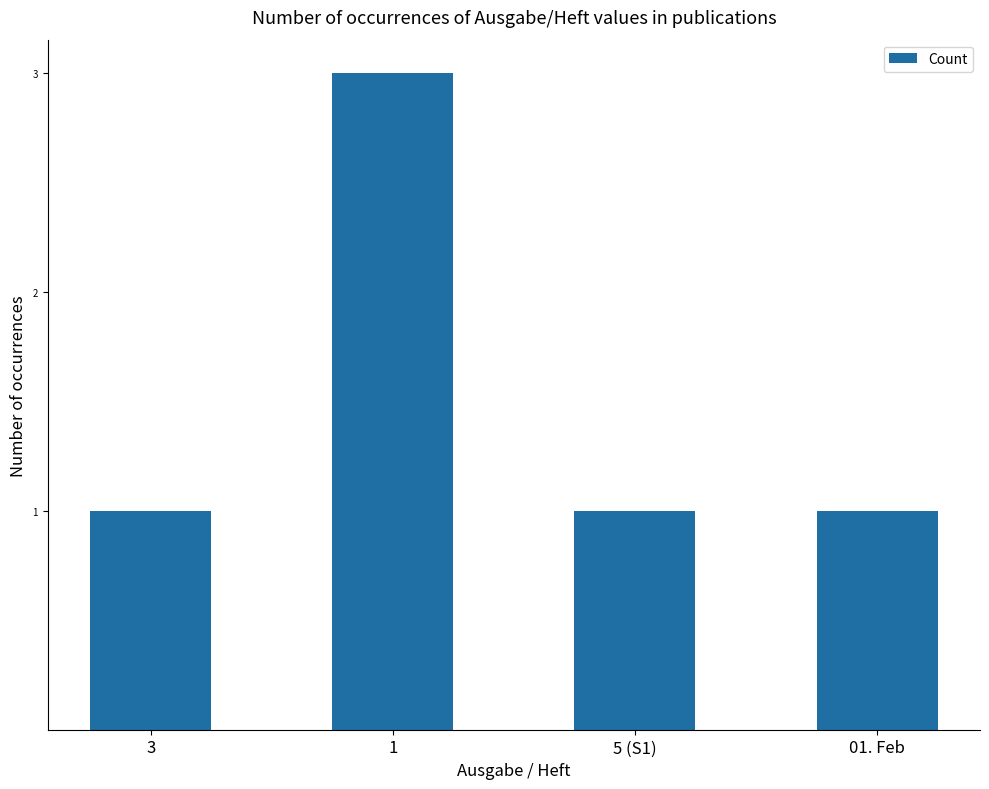

Reading left to right, extract all data points from this chart.

1	3	1	1